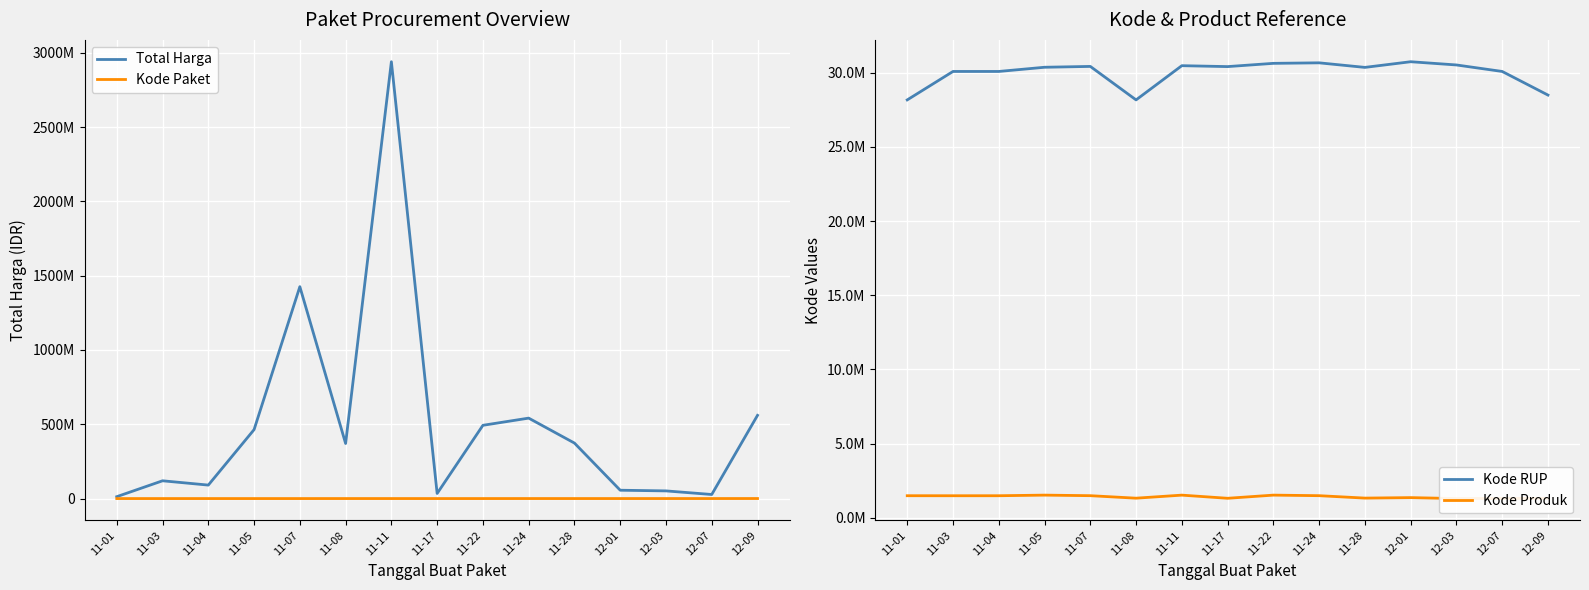

What is the difference between the highest and lowest values at 12-07?

29960518